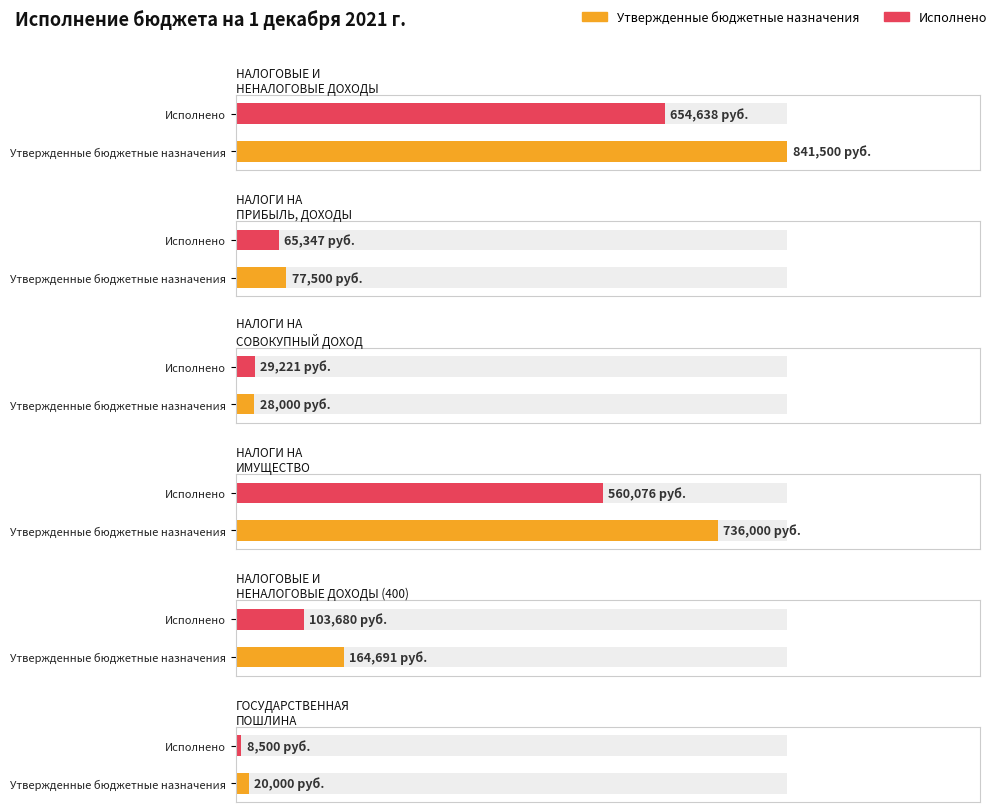

The Исполнено series shows 29220.7 at НАЛОГИ НА
СОВОКУПНЫЙ ДОХОД. True or false?

True